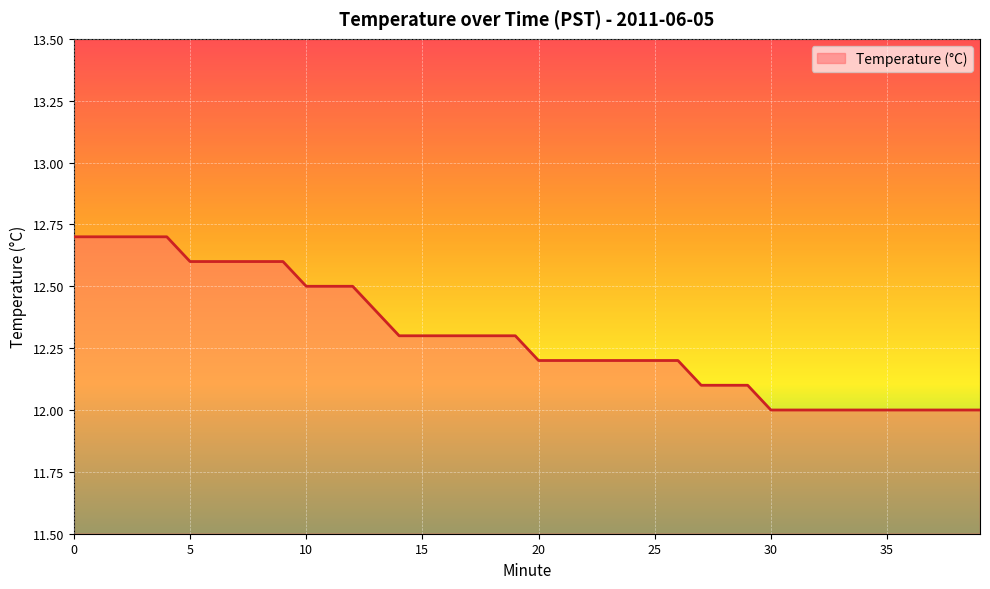

How many values are between 12 and 13?

40